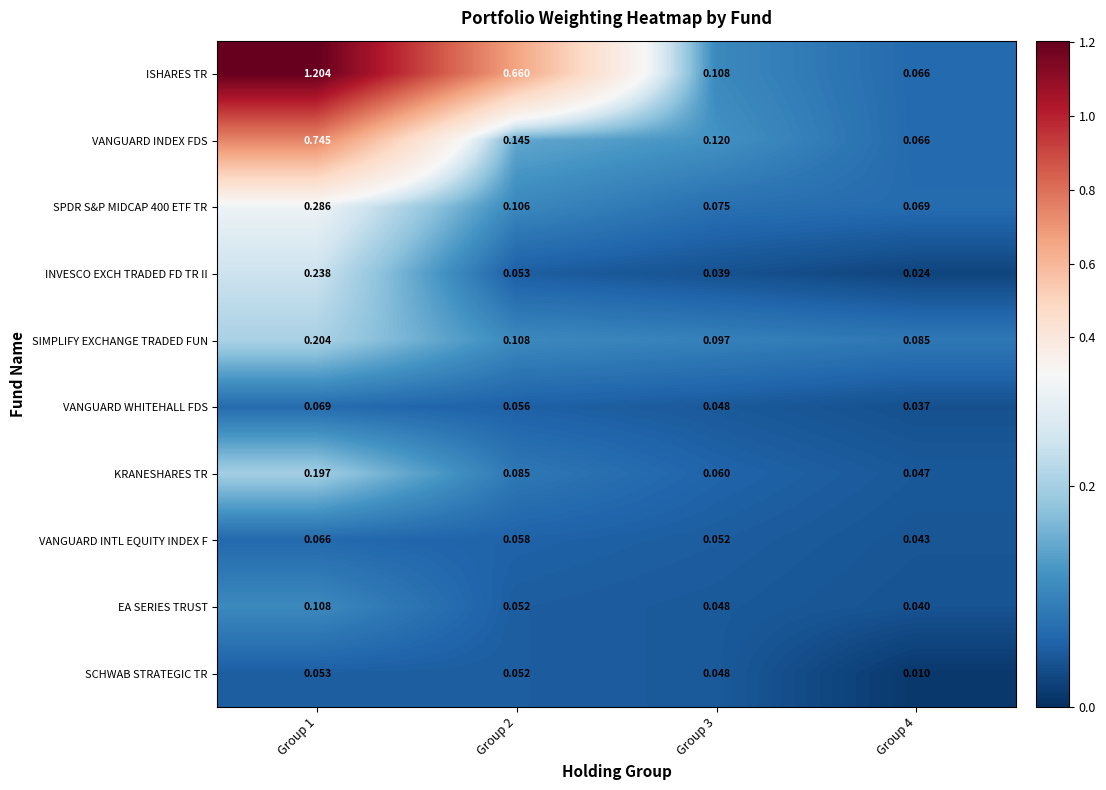

What is the total value across all series at Group 4?

0.5